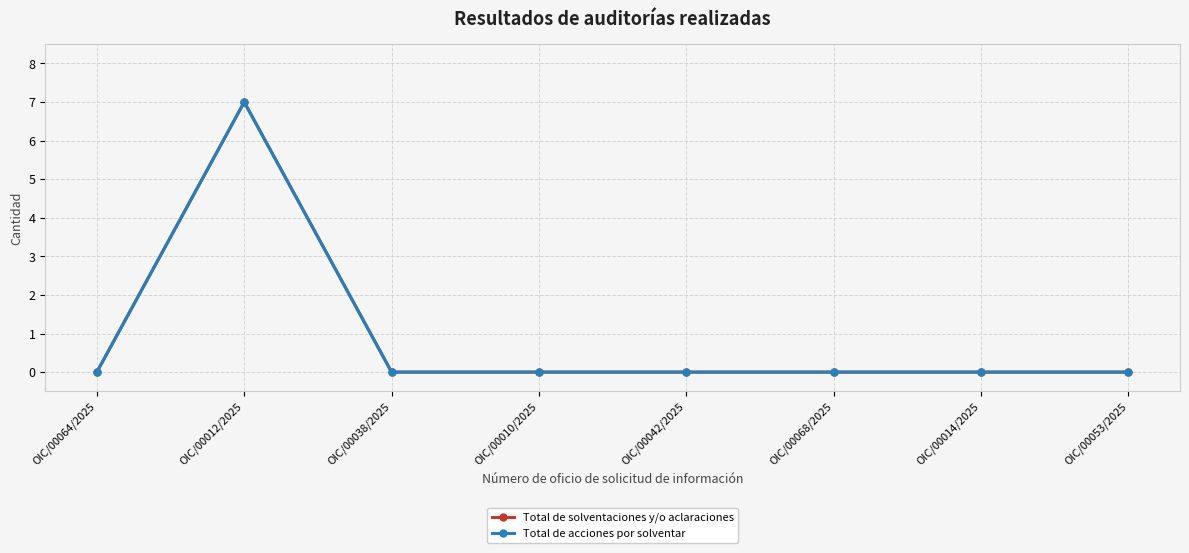

At how many categories does at least one series exceed 5?

1